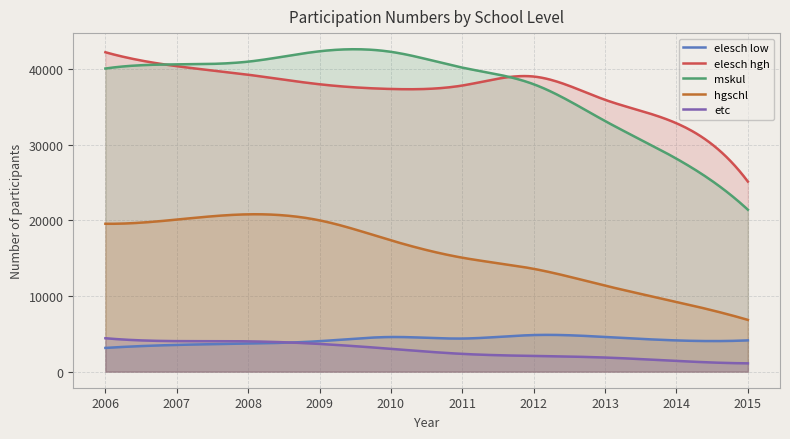

True or false: hgschl has a value of 17374 at 2010.

True